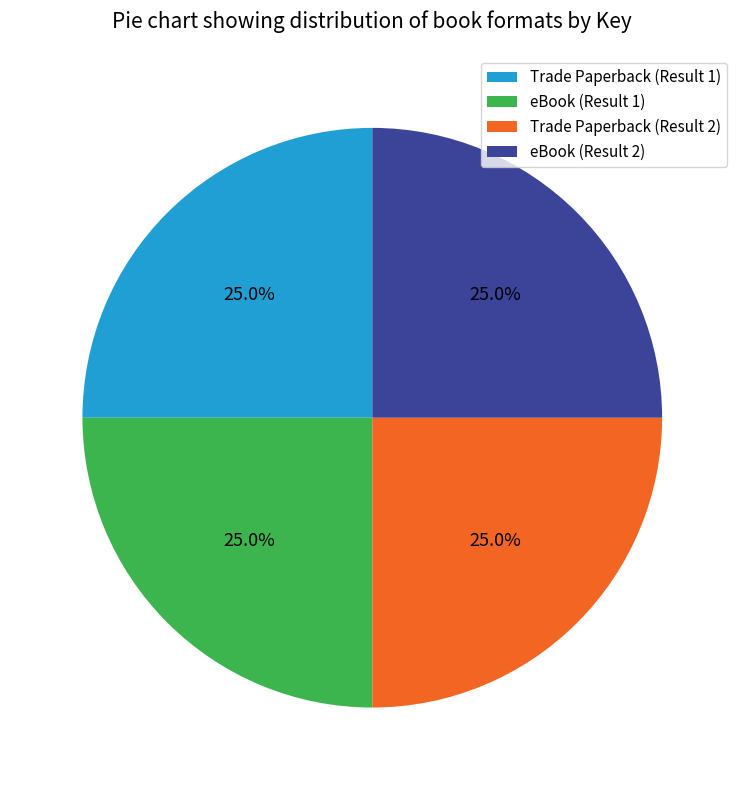

Approximately how many times larger is the value at eBook (Result 1) compared to eBook (Result 2)?

1.0